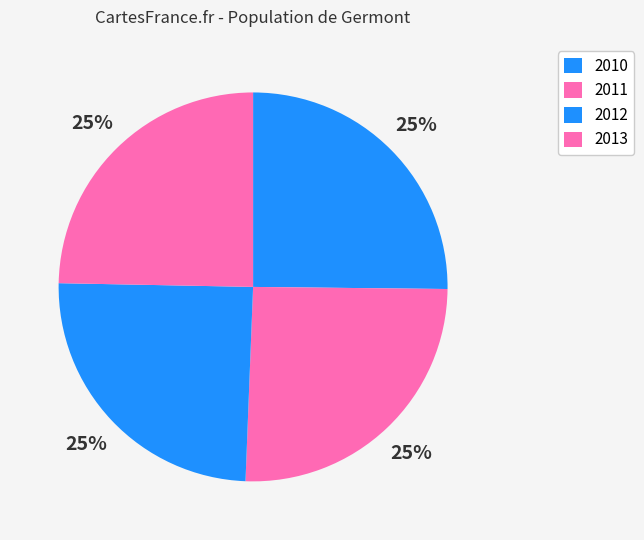

To the nearest percent, what percentage of the pie is 2010?

25%